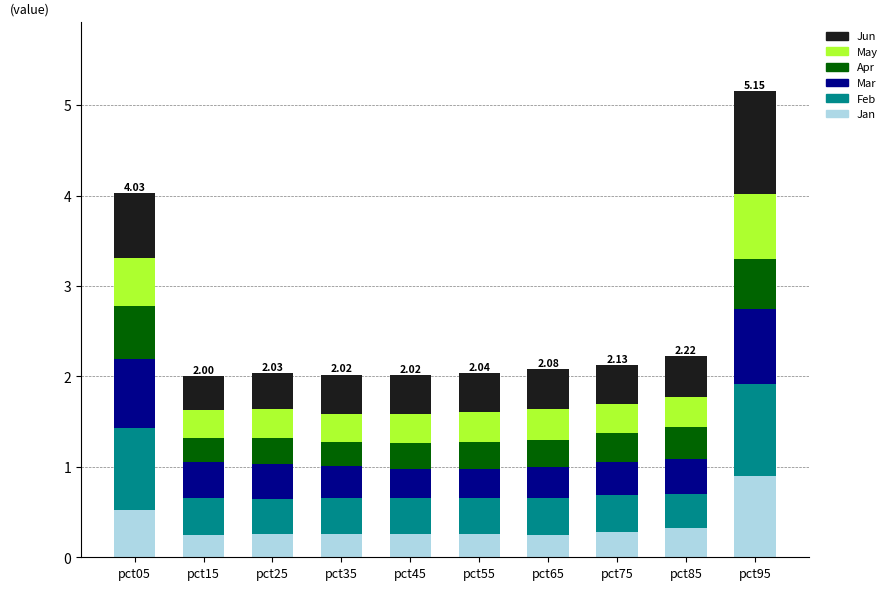

How many data points does each series have?

10